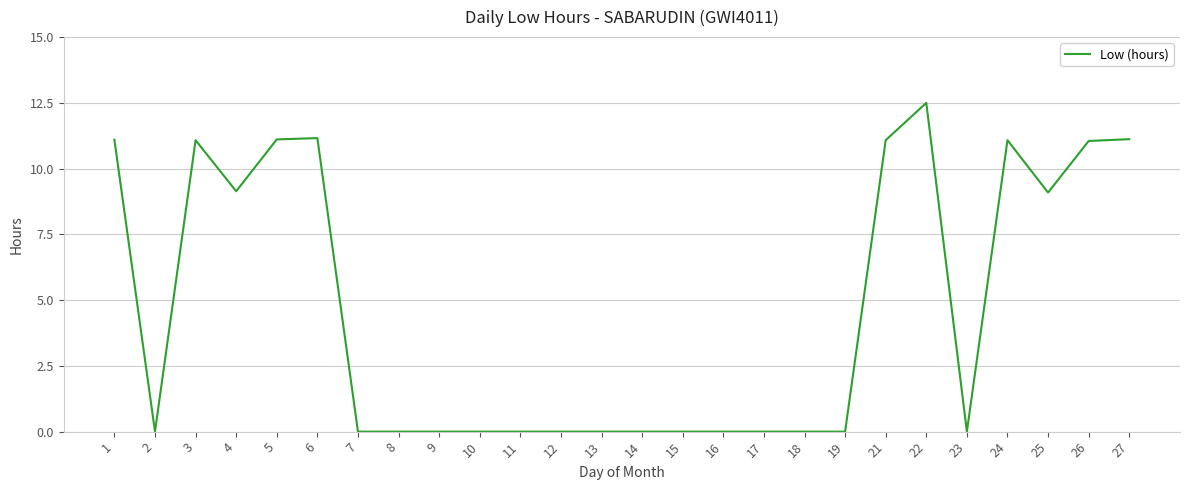

Which has a higher value, 12 or 3?

3